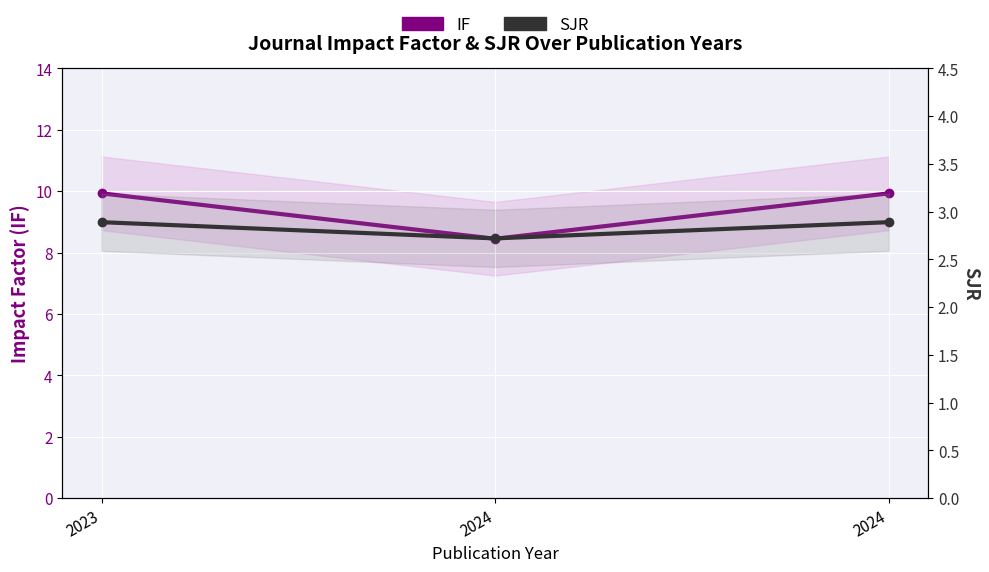

At which label does SJR reach its peak?

2023